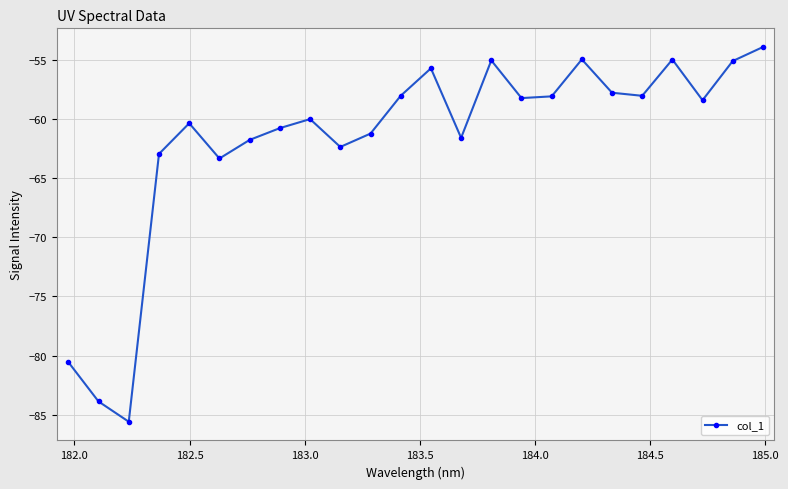

What is the difference between the maximum and second lowest values?

30.0